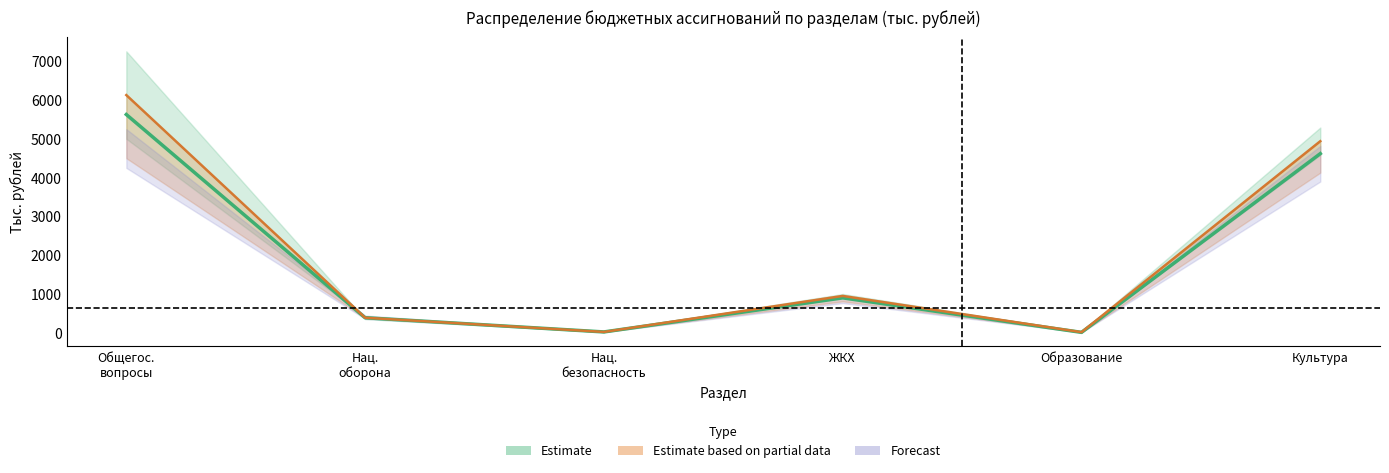

Between Общегос. вопросы and ЖКХ, which is larger?

Общегос. вопросы